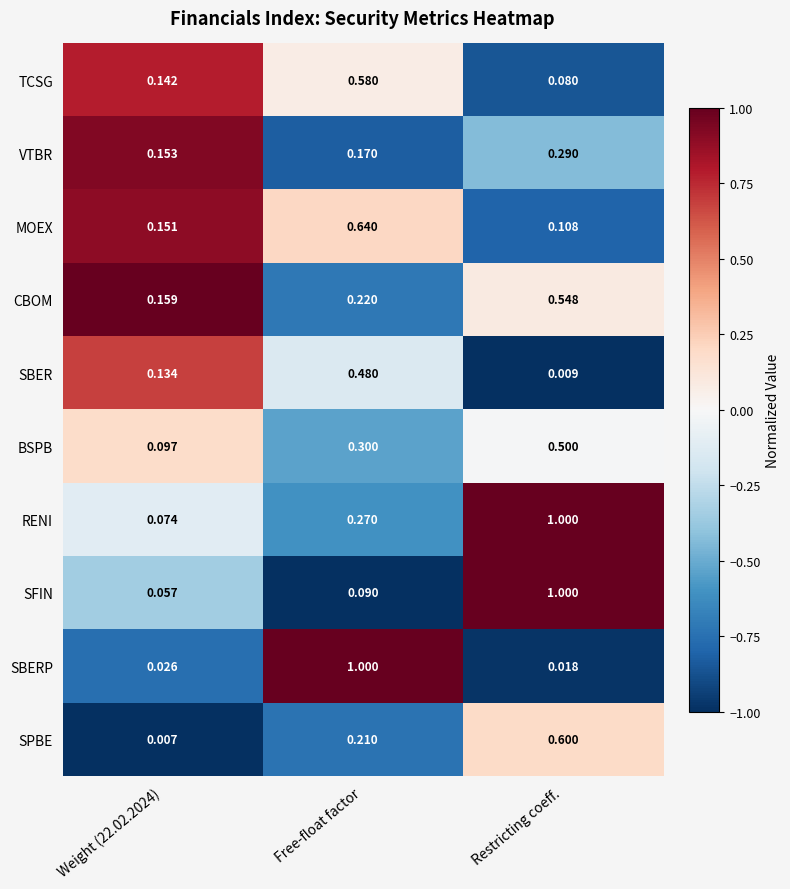

At how many categories does at least one series exceed 0?

3